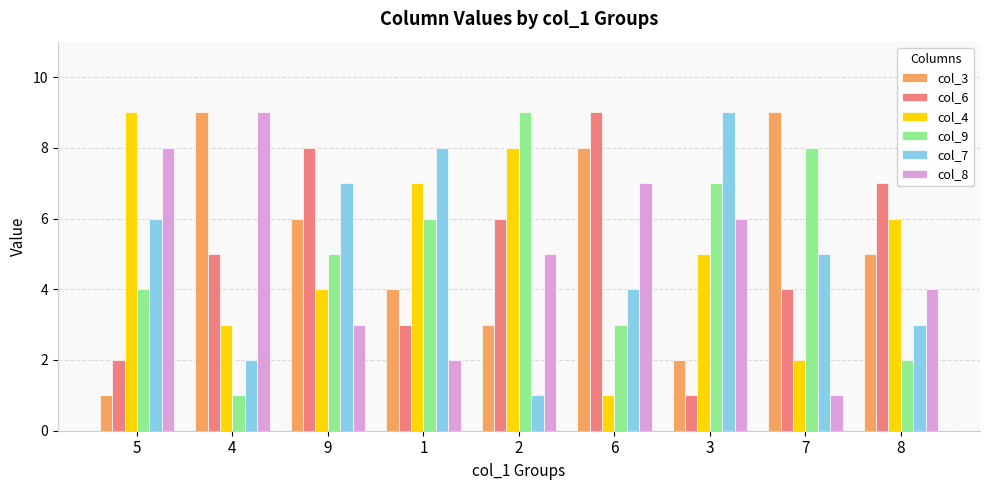

Reading left to right, list all the values displayed in this chart.

col_3: 5=1	4=9	9=6	1=4	2=3	6=8	3=2	7=9	8=5
col_6: 5=2	4=5	9=8	1=3	2=6	6=9	3=1	7=4	8=7
col_4: 5=9	4=3	9=4	1=7	2=8	6=1	3=5	7=2	8=6
col_9: 5=4	4=1	9=5	1=6	2=9	6=3	3=7	7=8	8=2
col_7: 5=6	4=2	9=7	1=8	2=1	6=4	3=9	7=5	8=3
col_8: 5=8	4=9	9=3	1=2	2=5	6=7	3=6	7=1	8=4